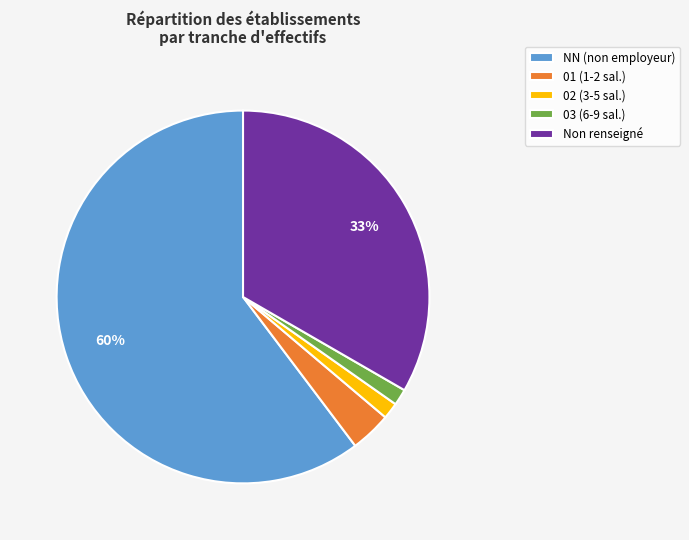

Is the sum of 02 (3-5 sal.) and Non renseigné greater than half?

No